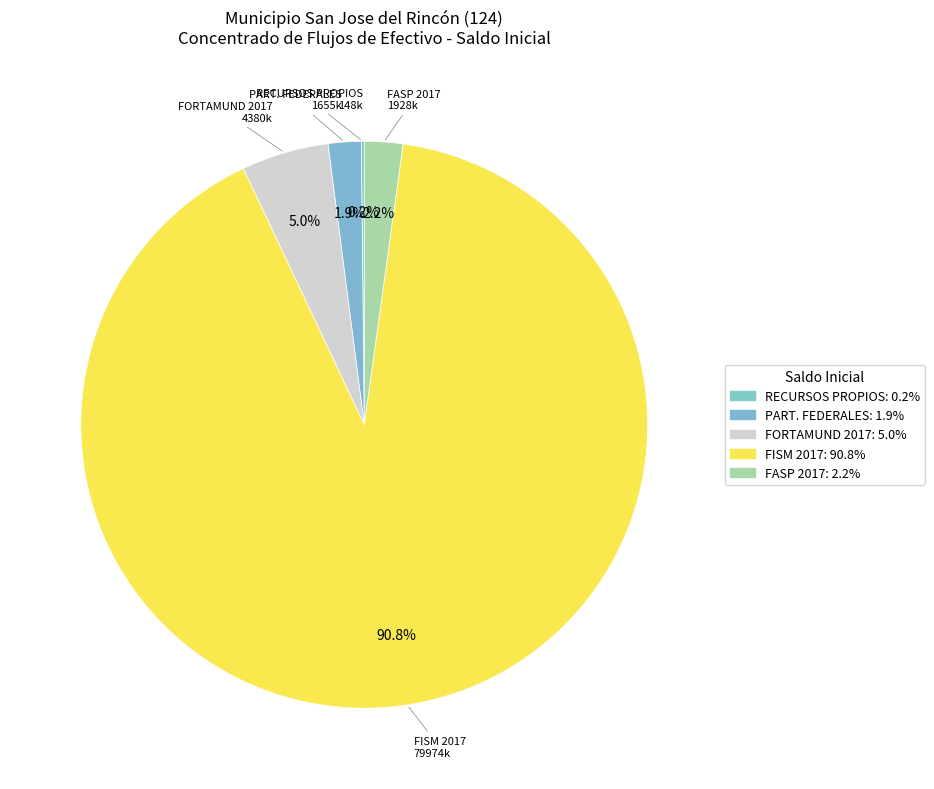

What is the largest slice in the pie chart?

FISM 2017